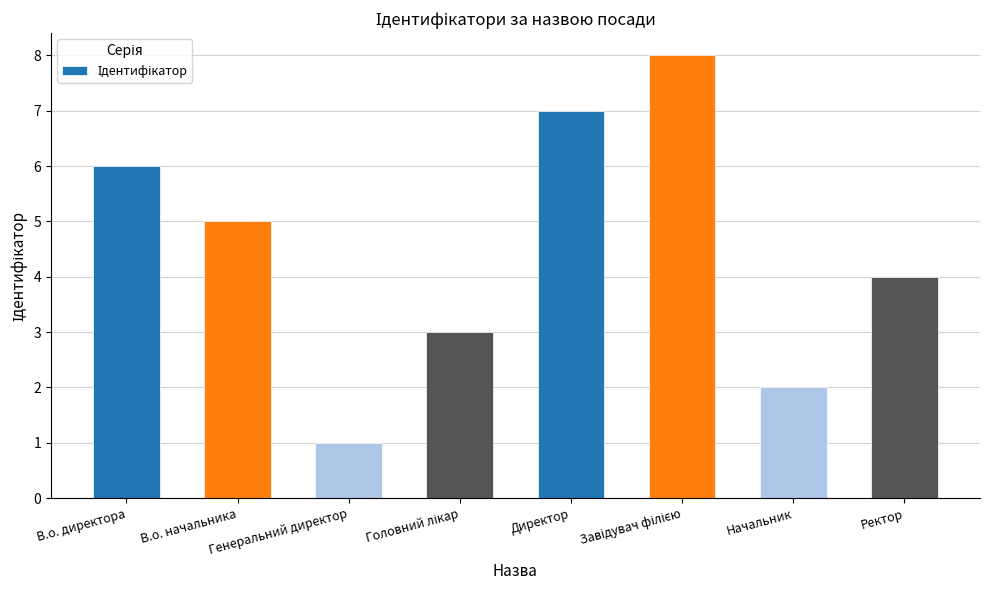

What is the sum of all values?

36